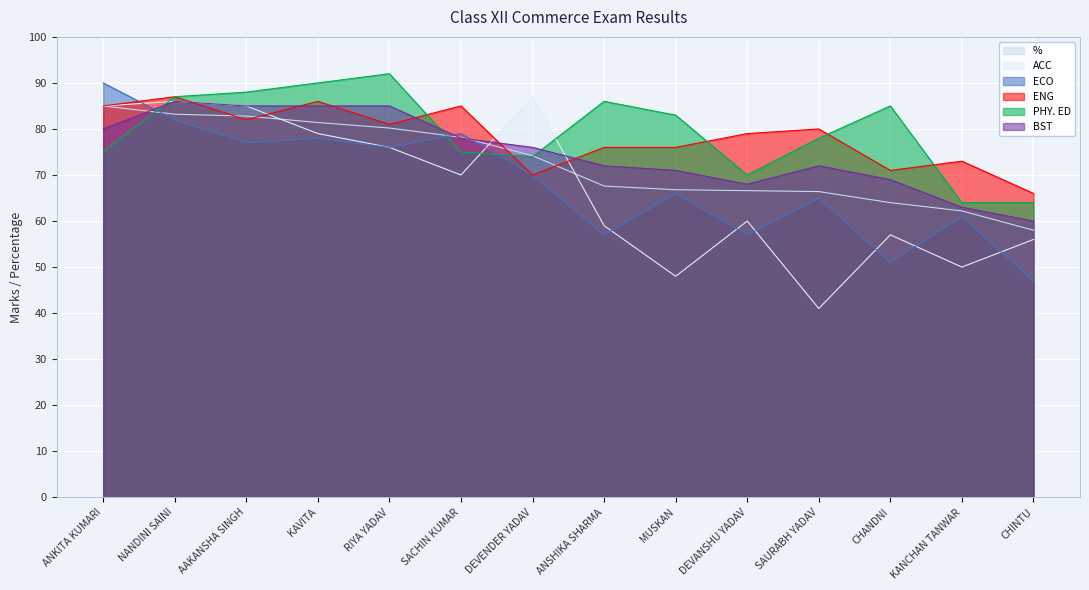

Reading right to left, what are all the values shown in this chart?

%: 58.0	62.2	64.0	66.4	66.6	66.8	67.6	74.2	78.2	80.2	81.4	82.8	83.2	85.0
ACC: 56.0	50.0	57.0	41.0	60.0	48.0	59.0	87.0	70.0	76.0	79.0	85.0	86.0	85.0
ECO: 47.0	61.0	51.0	65.0	57.0	66.0	57.0	70.0	79.0	76.0	78.0	77.0	82.0	90.0
ENG: 66.0	73.0	71.0	80.0	79.0	76.0	76.0	70.0	85.0	81.0	86.0	82.0	87.0	85.0
PHY. ED: 64.0	64.0	85.0	78.0	70.0	83.0	86.0	74.0	75.0	92.0	90.0	88.0	87.0	75.0
BST: 60.0	63.0	69.0	72.0	68.0	71.0	72.0	76.0	78.0	85.0	85.0	85.0	86.0	80.0